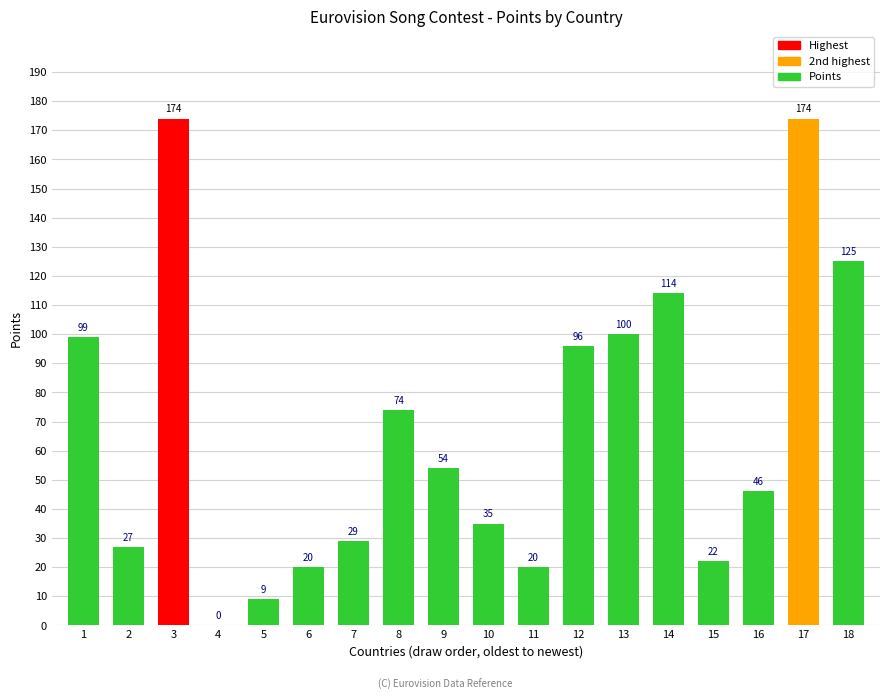

Where does the data first go above 54?

1